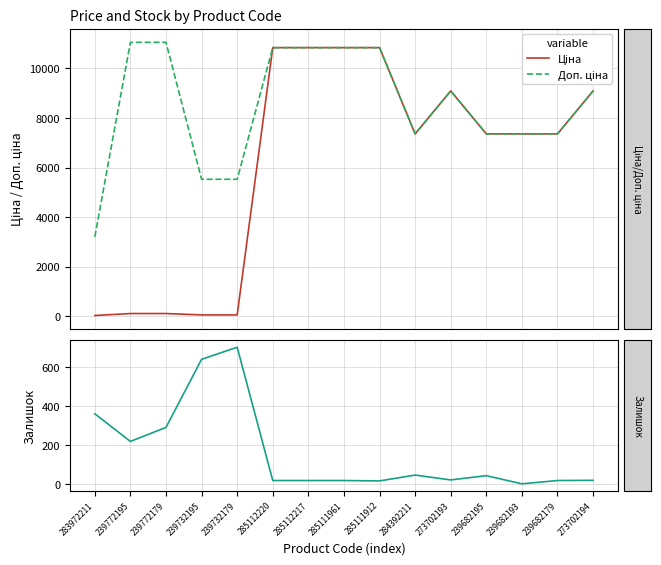

What are all the series names shown in the legend?

Ціна, Доп. ціна, Залишок